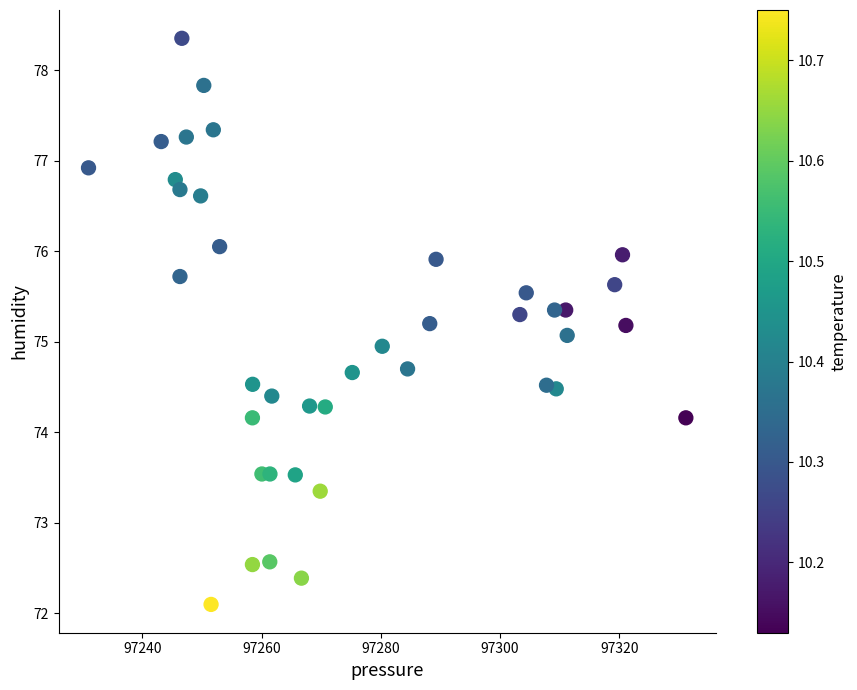

What is the range of X values (max minus min)?

100.2